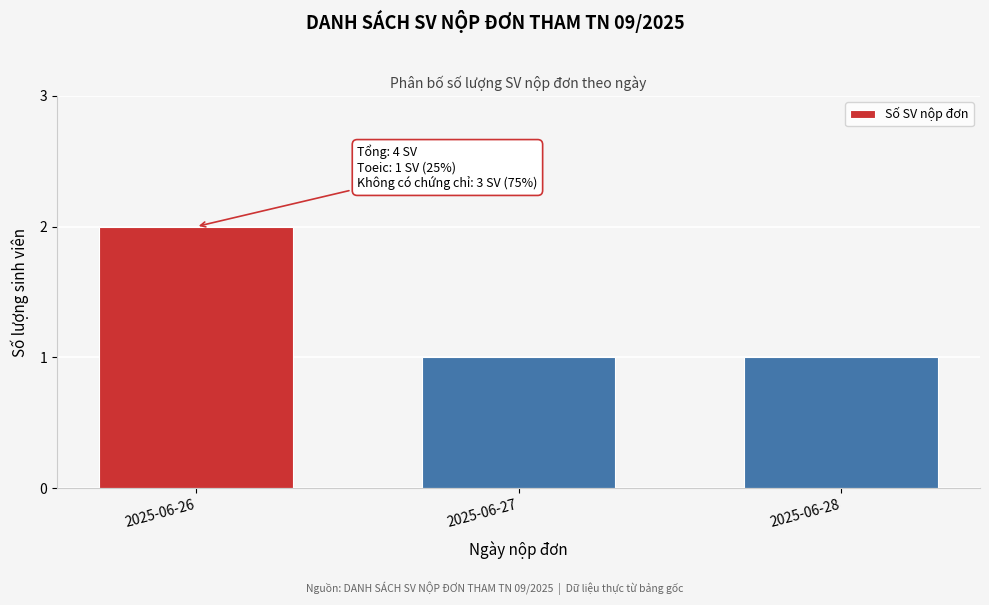

Reading right to left, transcribe all the data shown in this chart.

1	1	2